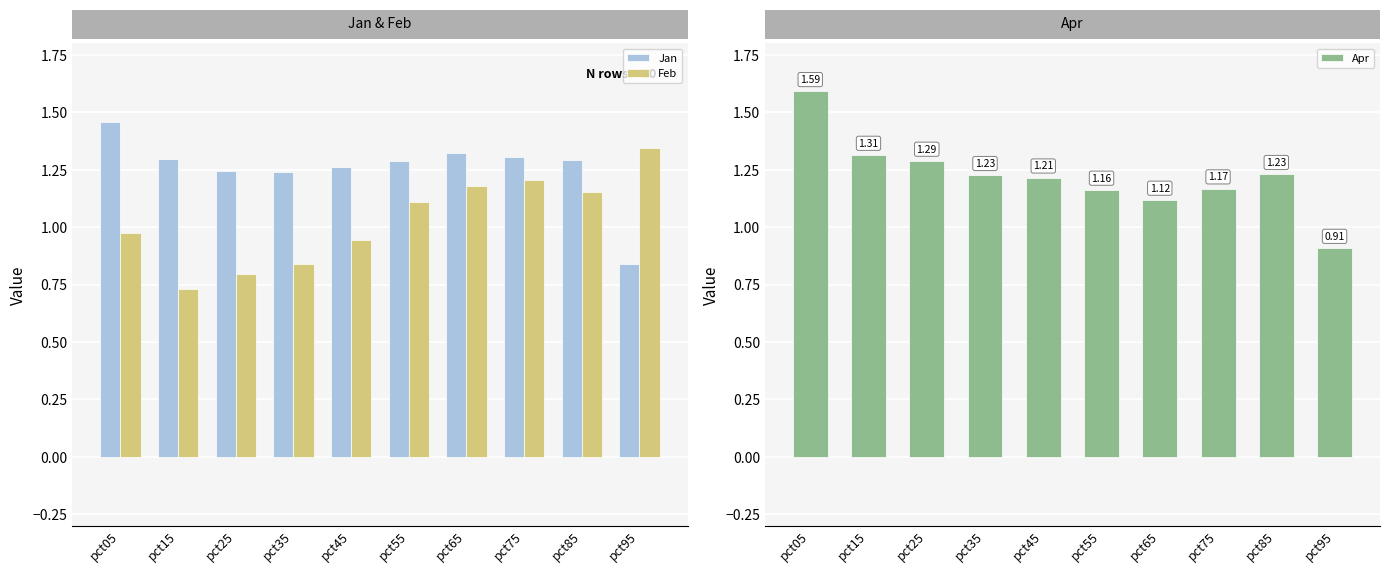

Is it true that Feb equals 1.2 at pct75?

True